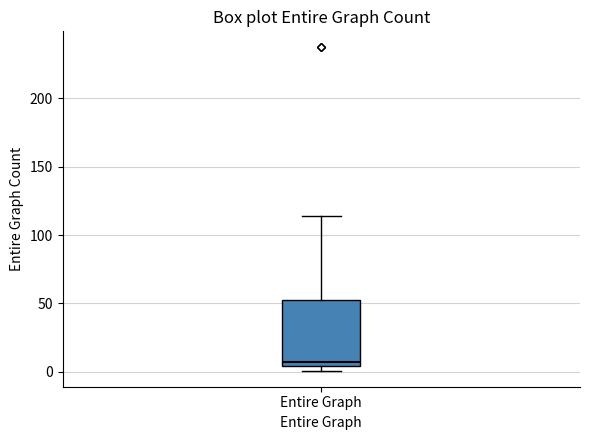

Where is the upper edge of the box for Entire Graph on the y-axis? The values are not printed on the chart, so give them approximately, as read against the axis.

55